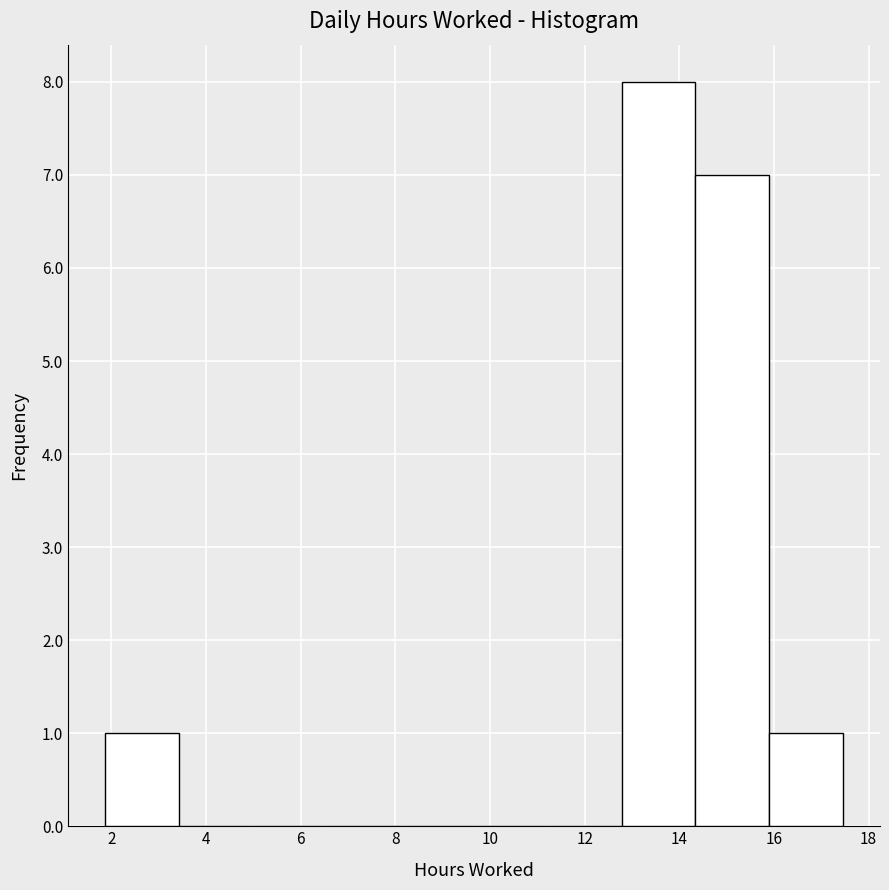

Reading left to right, transcribe this chart: for each bar, give the range it covers on the x-axis and its height. Neither the bar edges nor the heights are printed on the chart, so give them approximately, as read against the axes.

1.8 to 3.4: 1
3.4 to 5.0: 0
5.0 to 6.6: 0
6.6 to 8.2: 0
8.2 to 9.6: 0
9.6 to 11.2: 0
11.2 to 12.8: 0
12.8 to 14.4: 8
14.4 to 16.0: 7
16.0 to 17.4: 1